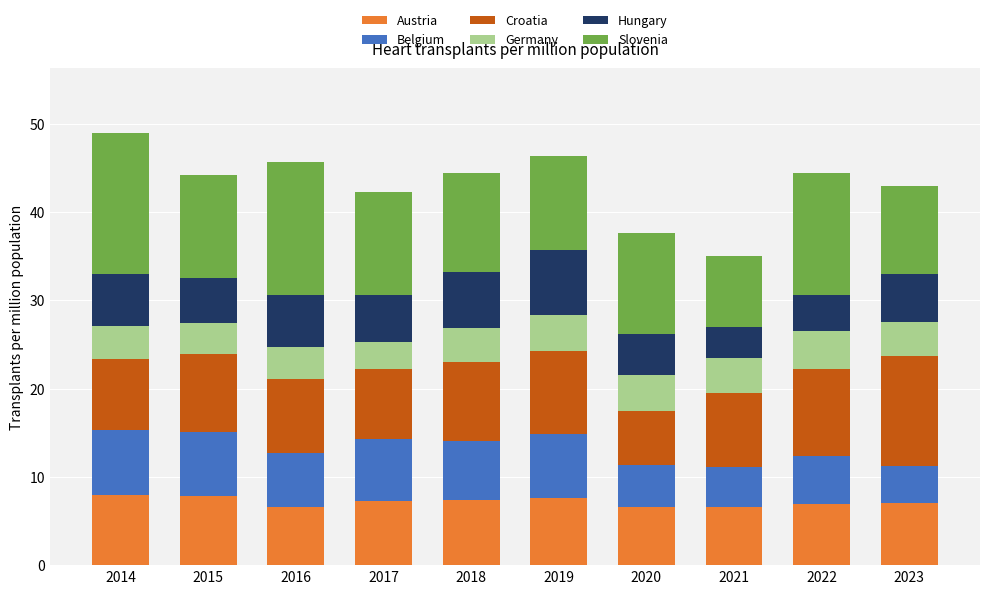

Does the chart contain any negative values?

No